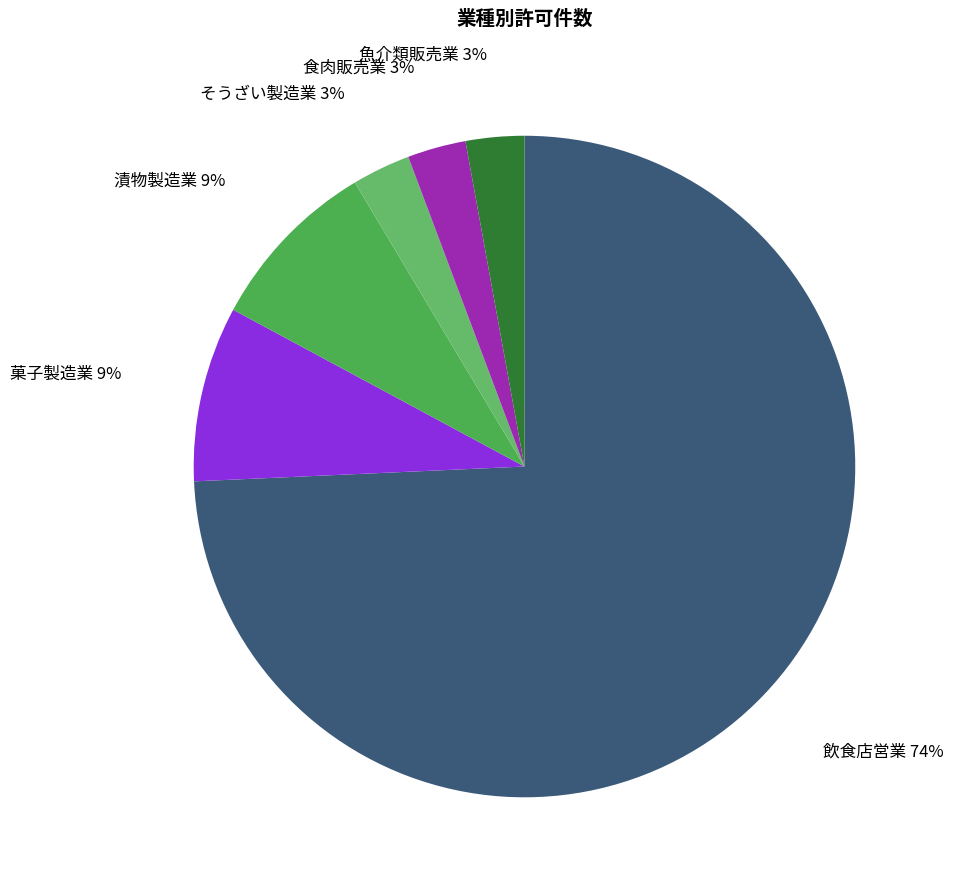

Which slice represents more than half of the pie?

飲食店営業